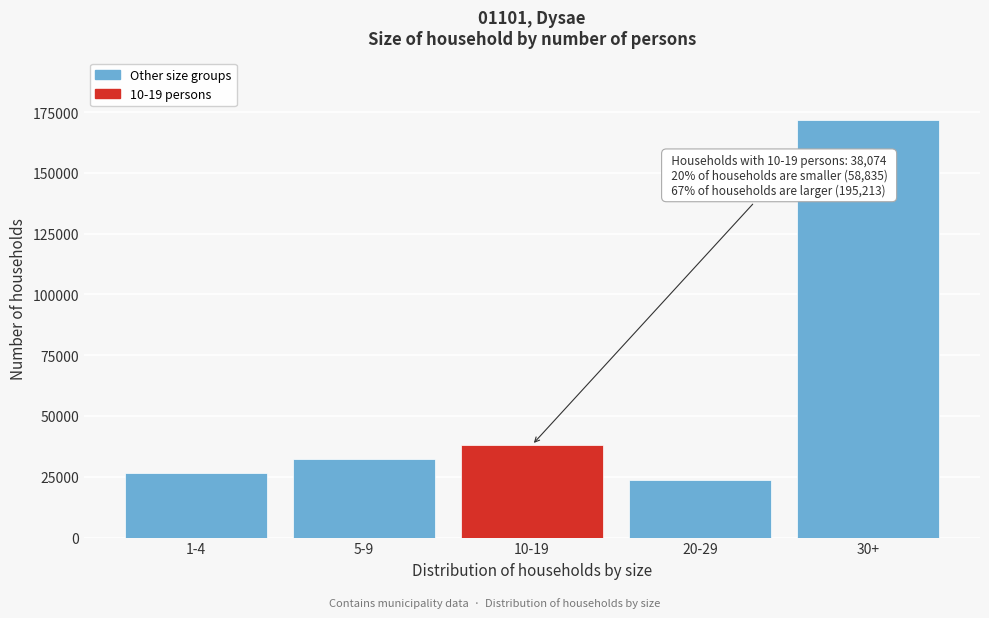

Reading left to right, transcribe all the data shown in this chart.

26707	32128	38074	23619	171594